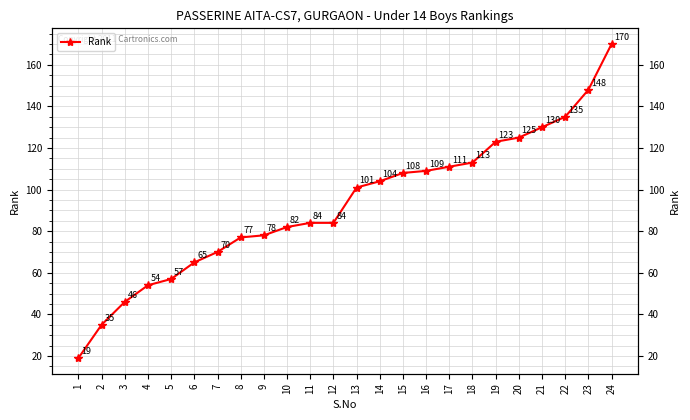

True or false: the data has more than 0 interior local peaks.

False